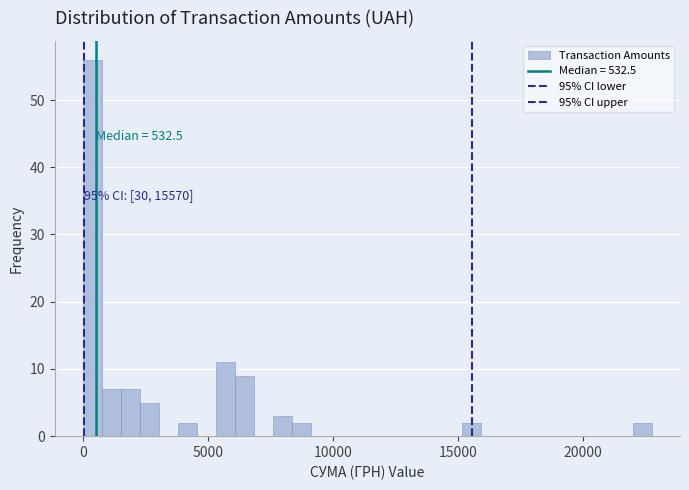

Around what value on the x-axis is the tallest bar? Give the approximate position of its centre, as read against the axis.

500